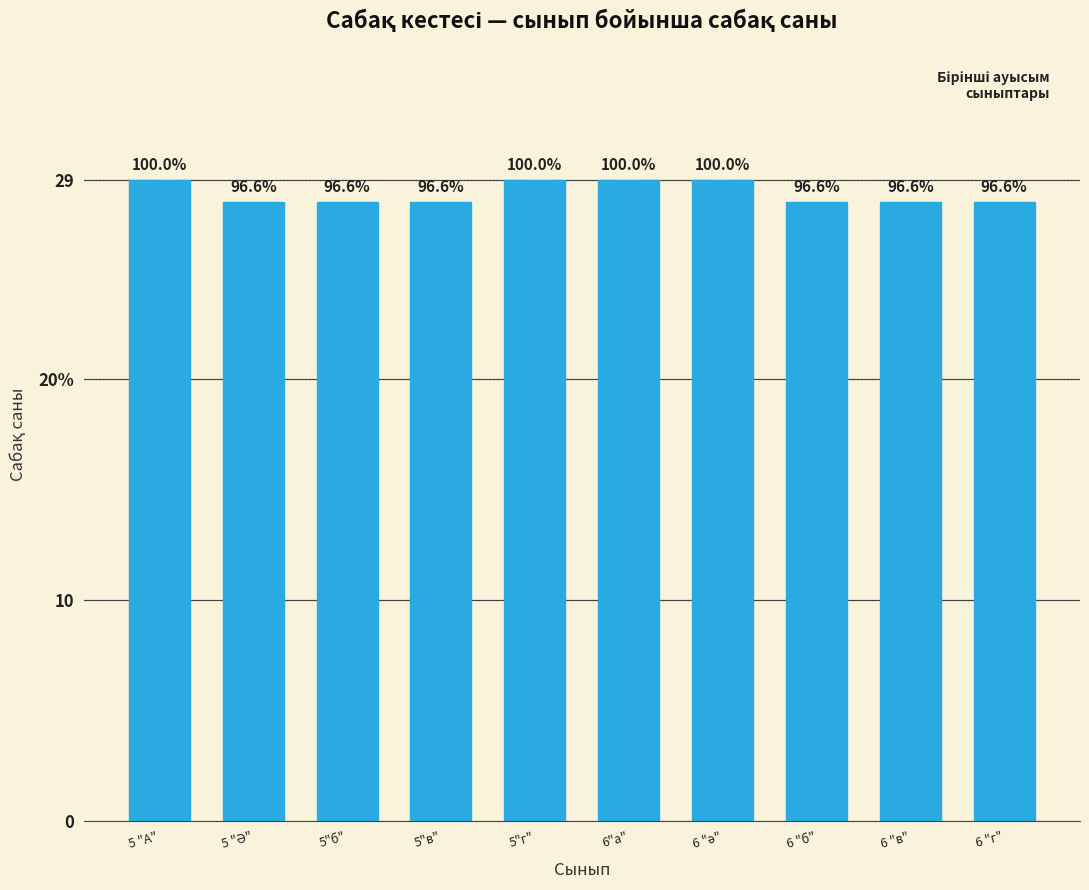

Rank the categories by value from highest to lowest.

5 "А", 5"г", 6"а", 6 "ә", 5 "Ә", 5"б", 5"в", 6 "б", 6 "в", 6 "г"